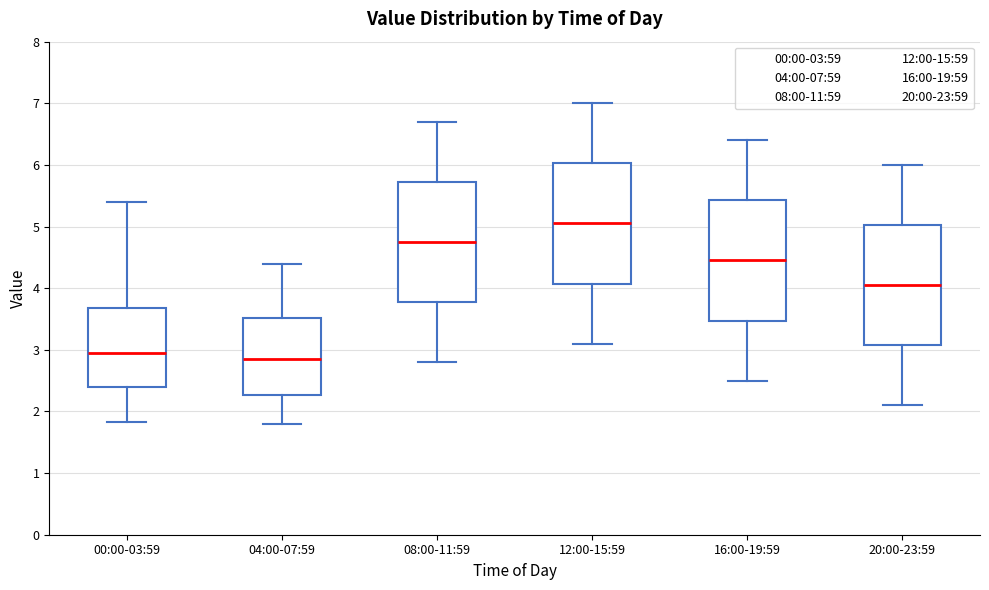

Reading left to right, transcribe this box plot: for each box, give where its median line is, the range the box spans, and where its two whiskers end, as read against the y-axis. The values are not printed on the chart, so give them approximately, as read against the axis.

00:00-03:59: median 3.0, box 2.4 to 3.7, whiskers 1.8 to 5.4
04:00-07:59: median 2.9, box 2.3 to 3.5, whiskers 1.8 to 4.4
08:00-11:59: median 4.8, box 3.8 to 5.7, whiskers 2.8 to 6.7
12:00-15:59: median 5.1, box 4.1 to 6.0, whiskers 3.1 to 7.0
16:00-19:59: median 4.5, box 3.5 to 5.4, whiskers 2.5 to 6.4
20:00-23:59: median 4.1, box 3.1 to 5.0, whiskers 2.1 to 6.0